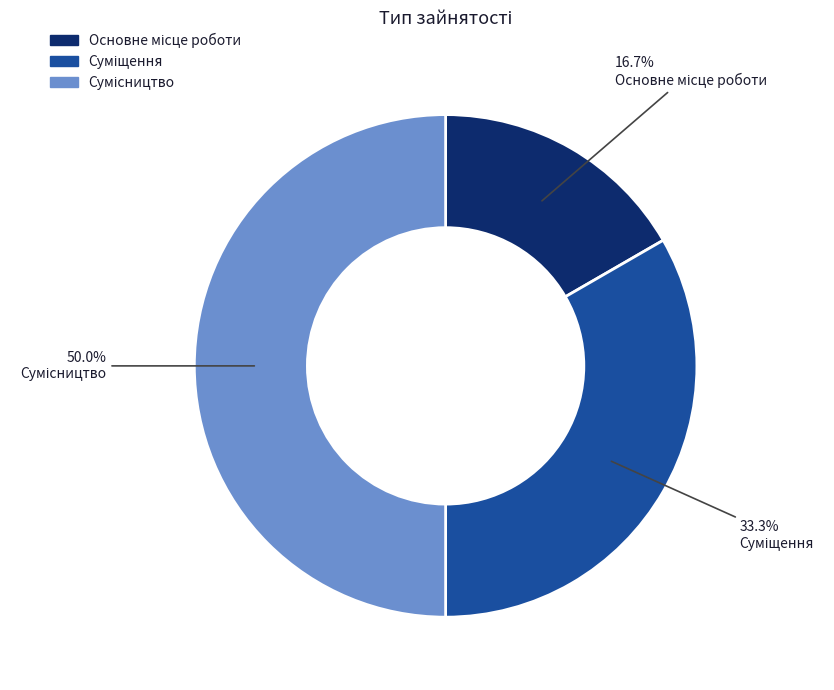

Is there a majority slice in this chart?

No